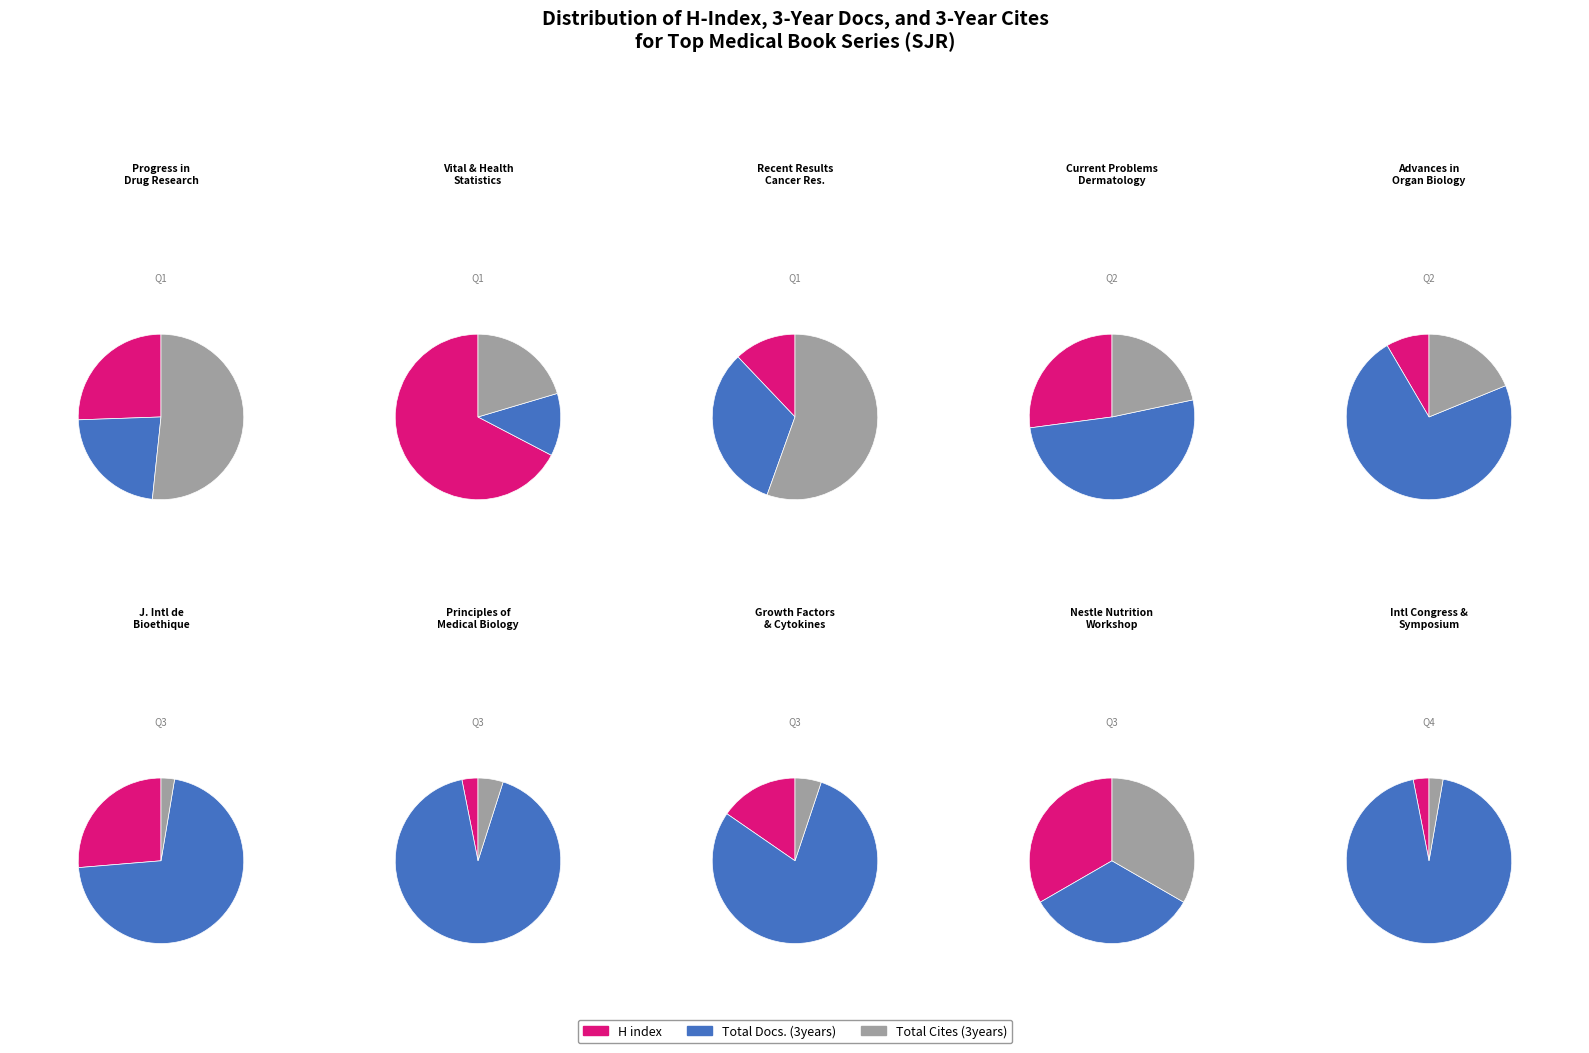

What percentage is the Advances in Organ Biology slice, to the nearest percent?

6%